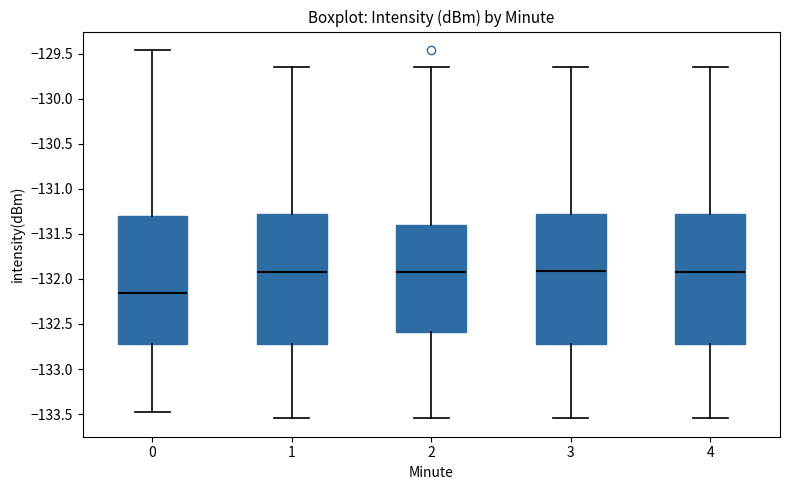

Which box has the lowest median line?

0